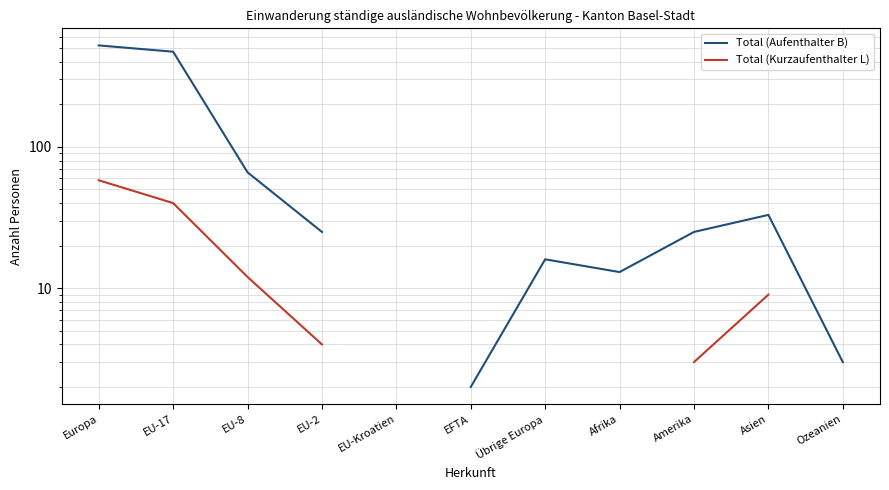

What is the difference between the highest and lowest values at Europa?

464.0